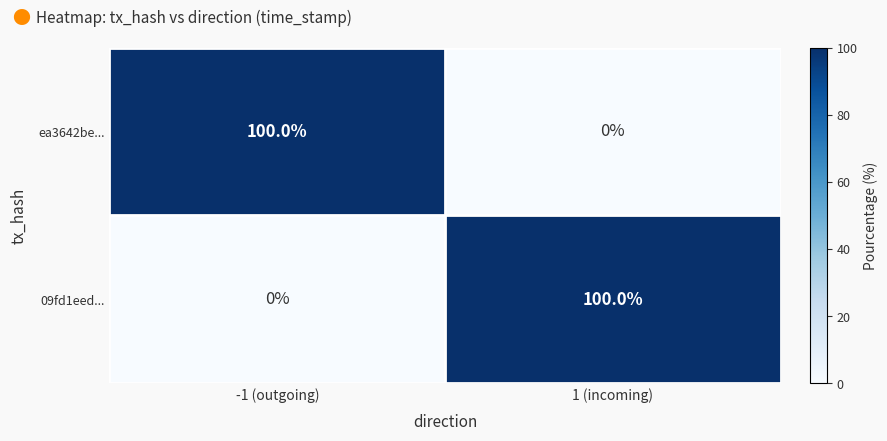

True or false: ea3642be... has a value of 0 at 1 (incoming).

True